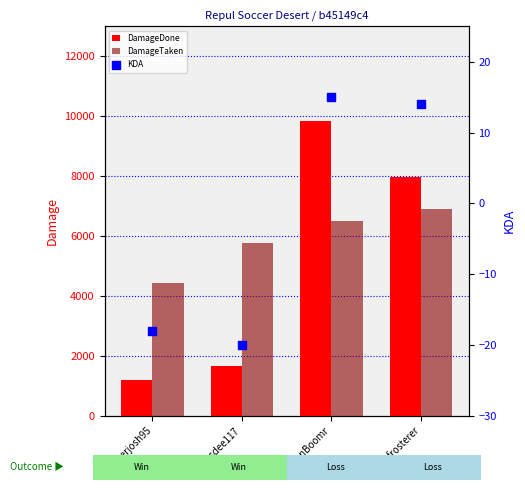

Which series has the largest Y range (max minus min)?

DamageDone